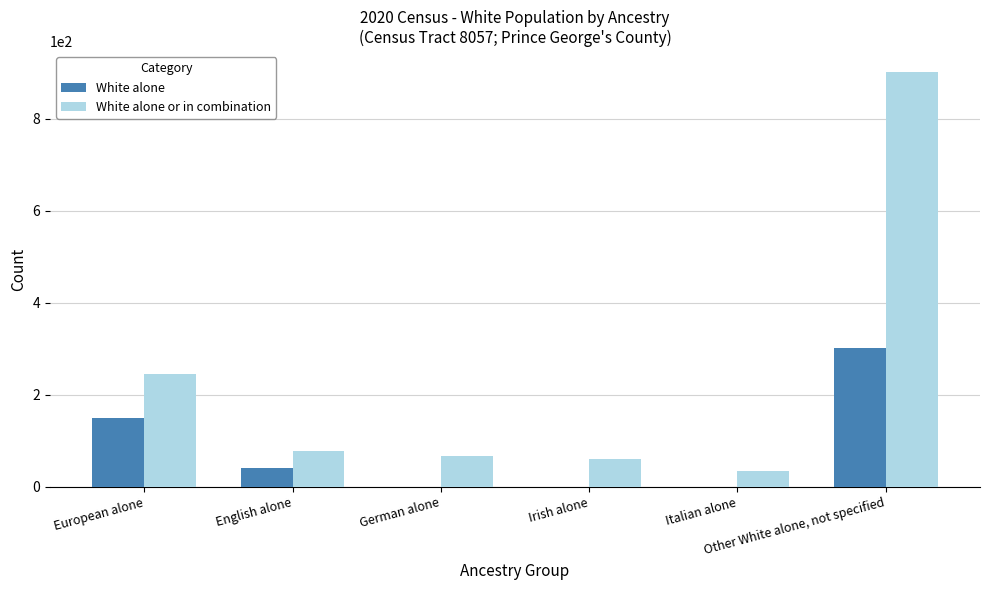

Which series has the largest total across all categories?

White alone or in combination